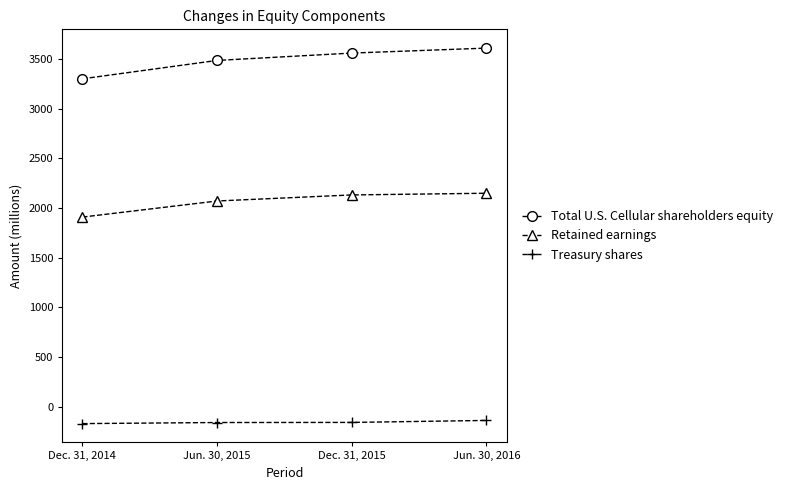

Is it true that Treasury shares equals -157 at Dec. 31, 2015?

True